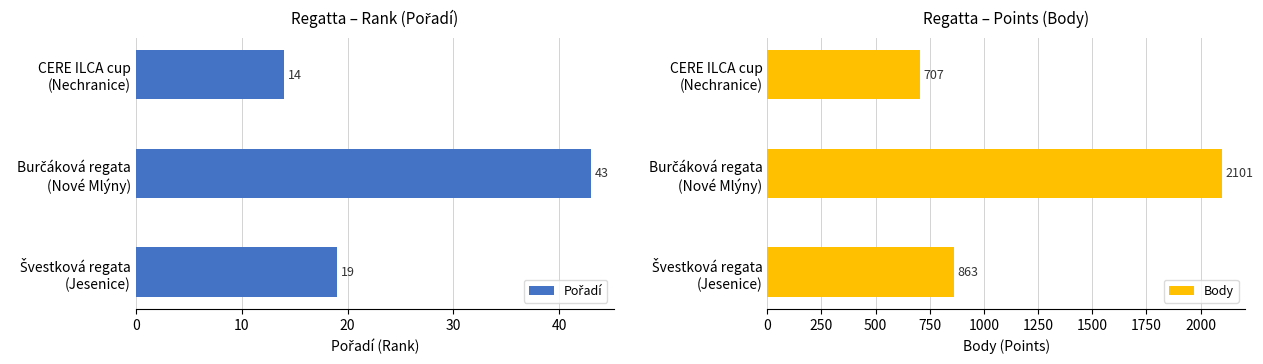

What is the sum of all Body values?

3671